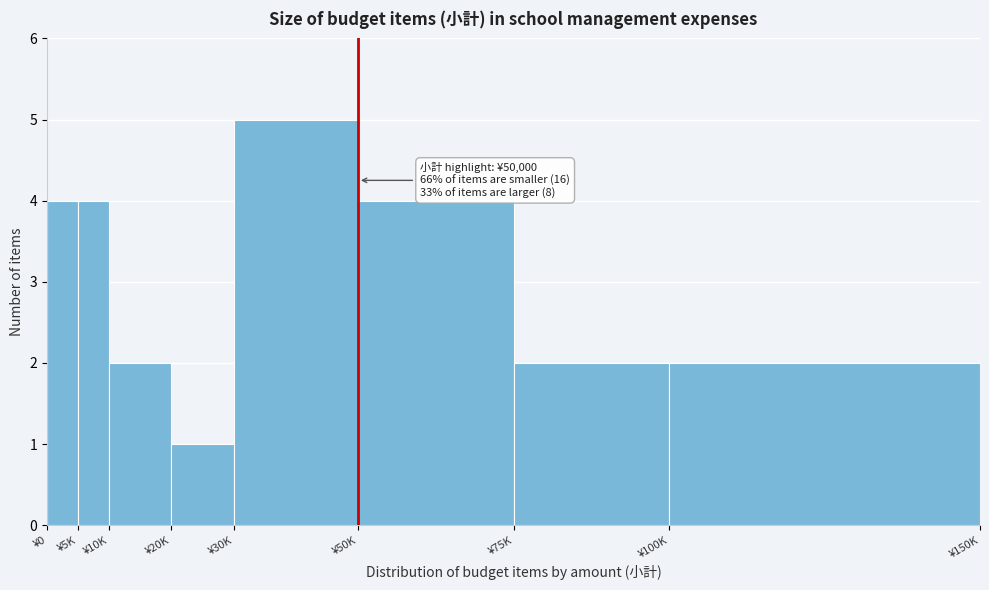

Reading left to right, transcribe all the data shown in this chart.

4	4	2	1	5	4	2	2